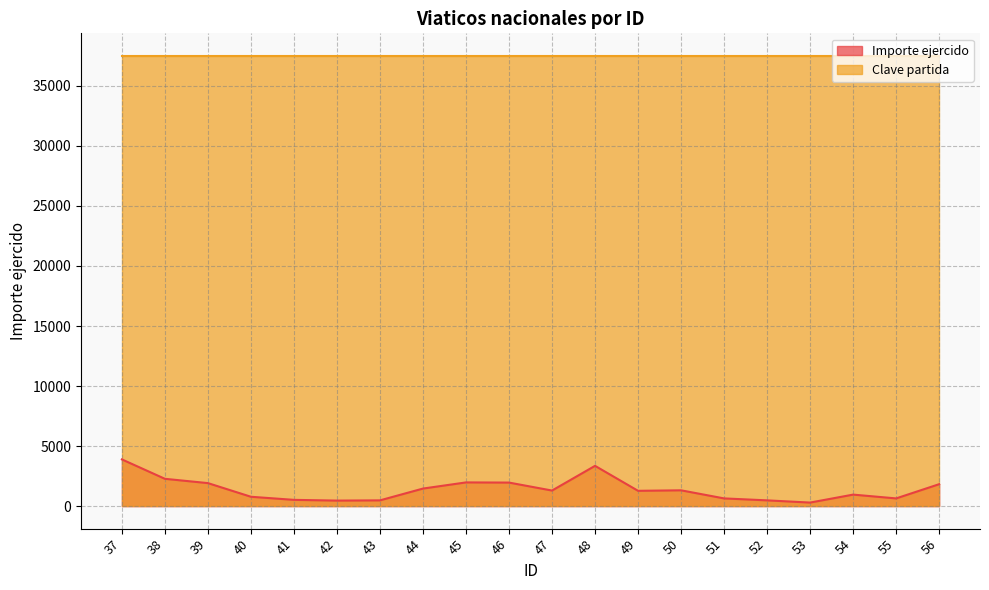

How many points are lower than both their immediate neighbors (excluding endpoints)?

5